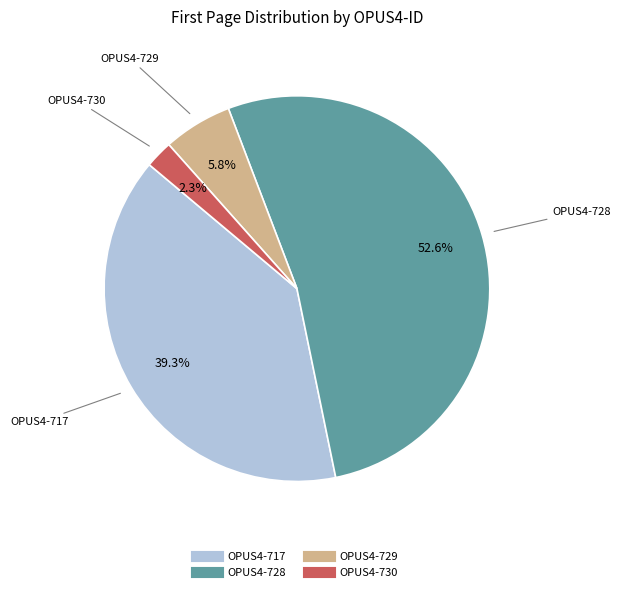

Count the number of slices in the pie.

4